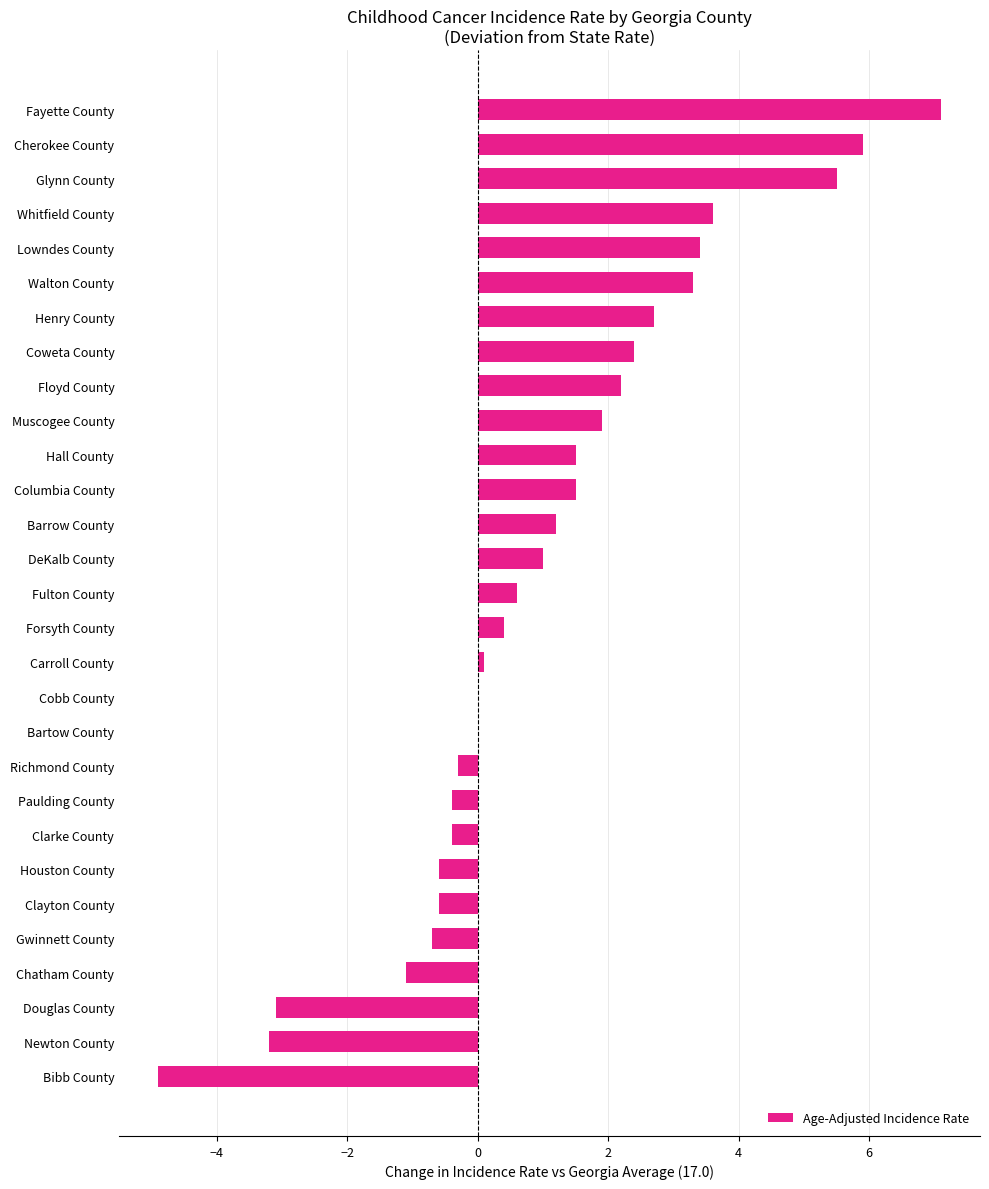

At which category does the chart reach its peak across all series?

Fayette County